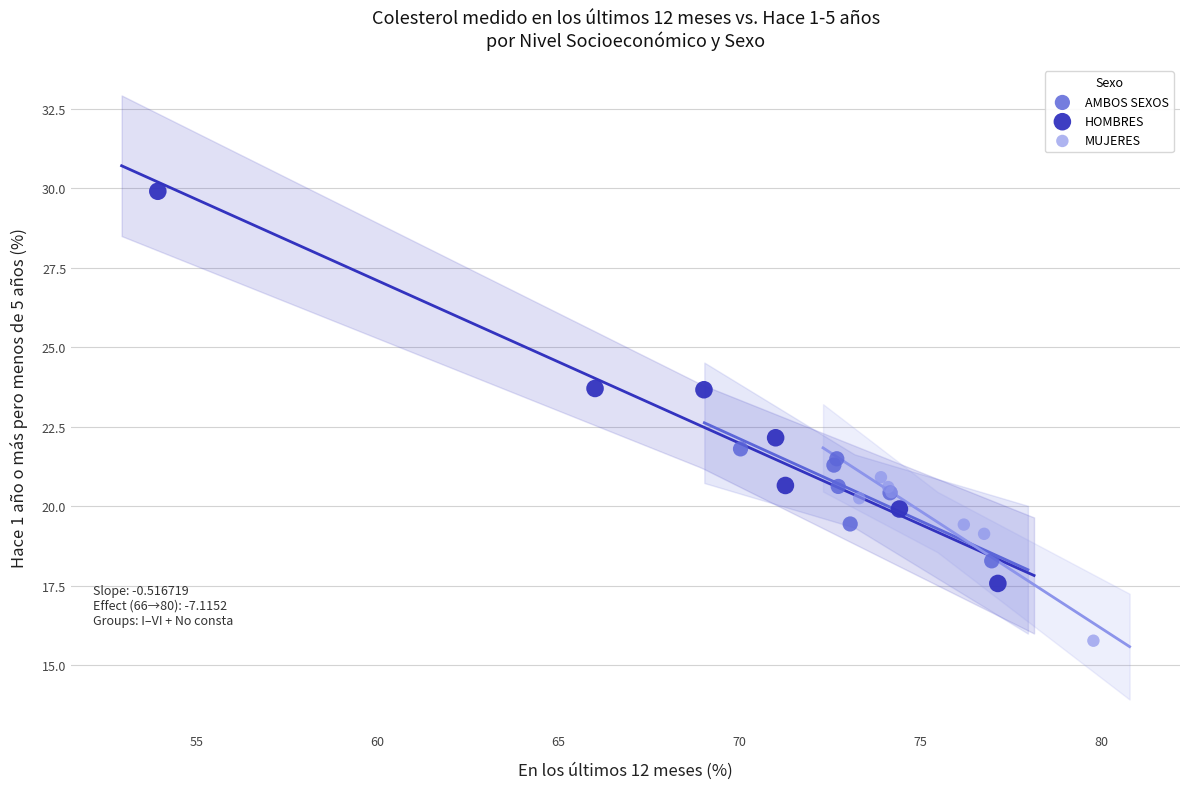

Which series contains the highest Y value?

HOMBRES